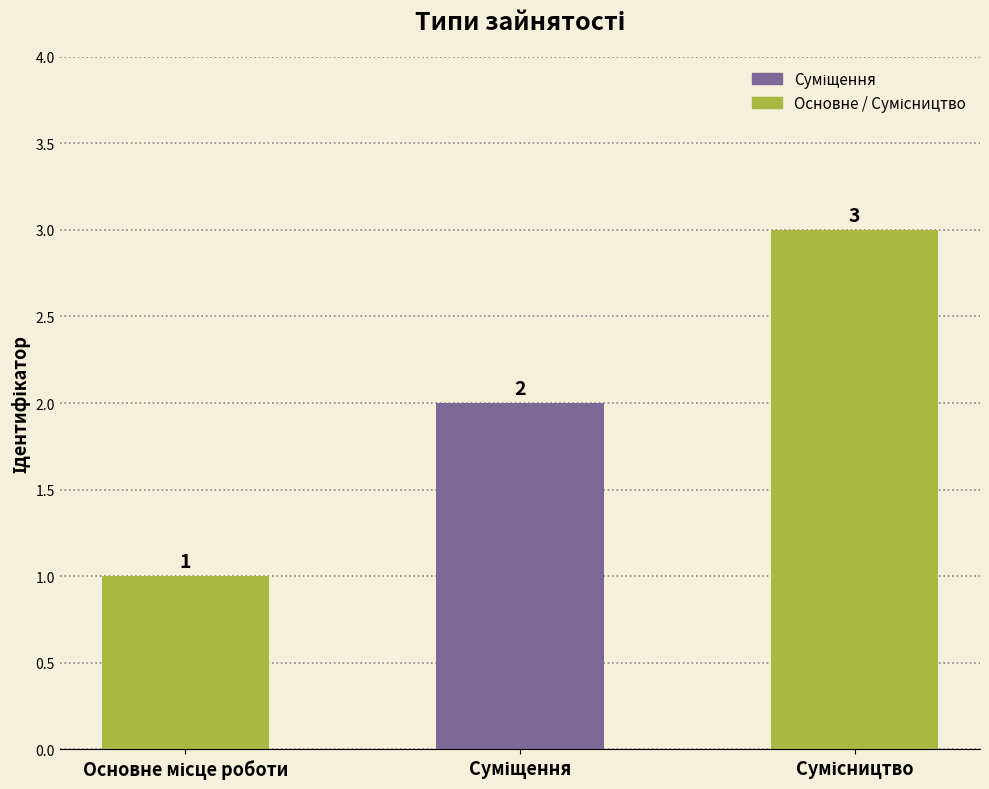

How many data points are less than 2?

1